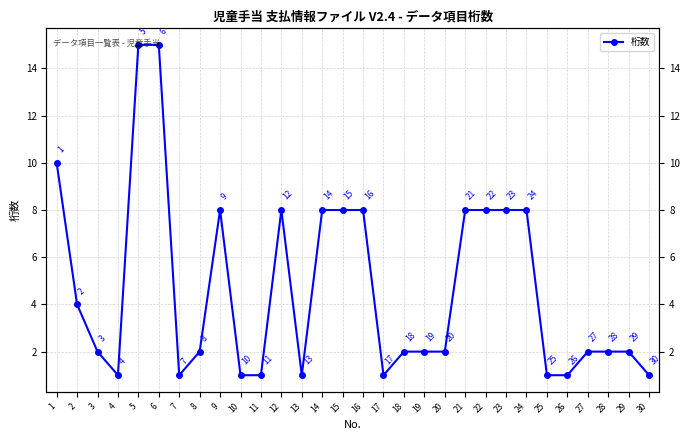

What is the difference between the maximum and second lowest values?

14